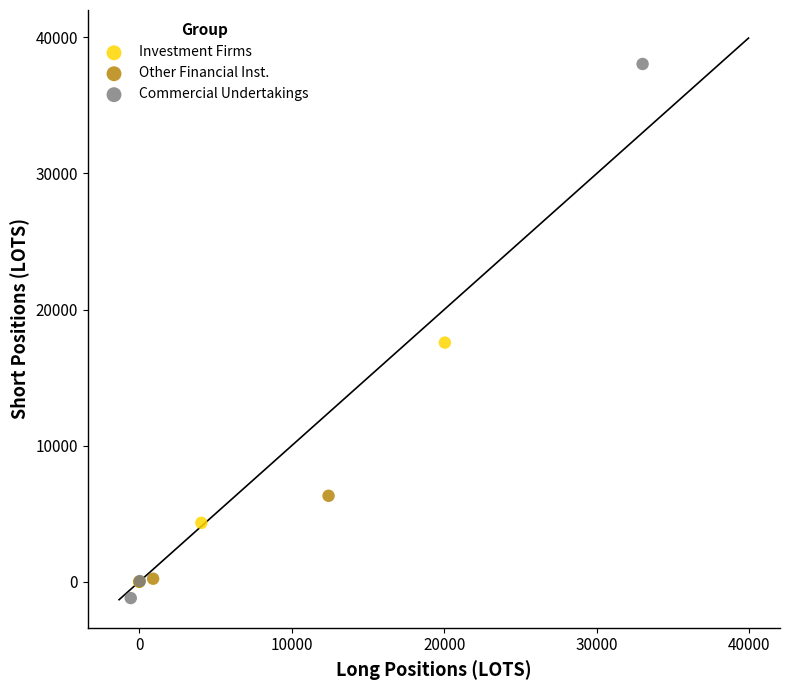

Which series reaches the maximum Y coordinate?

Commercial Undertakings